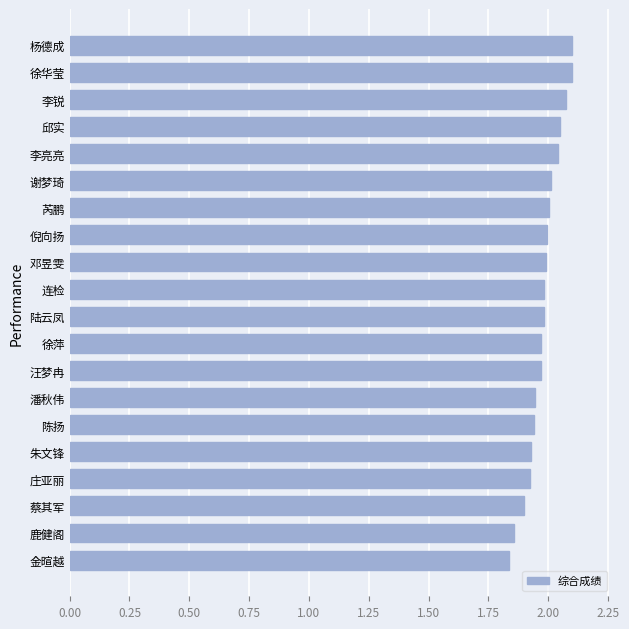

Count the number of data series in this chart.

1